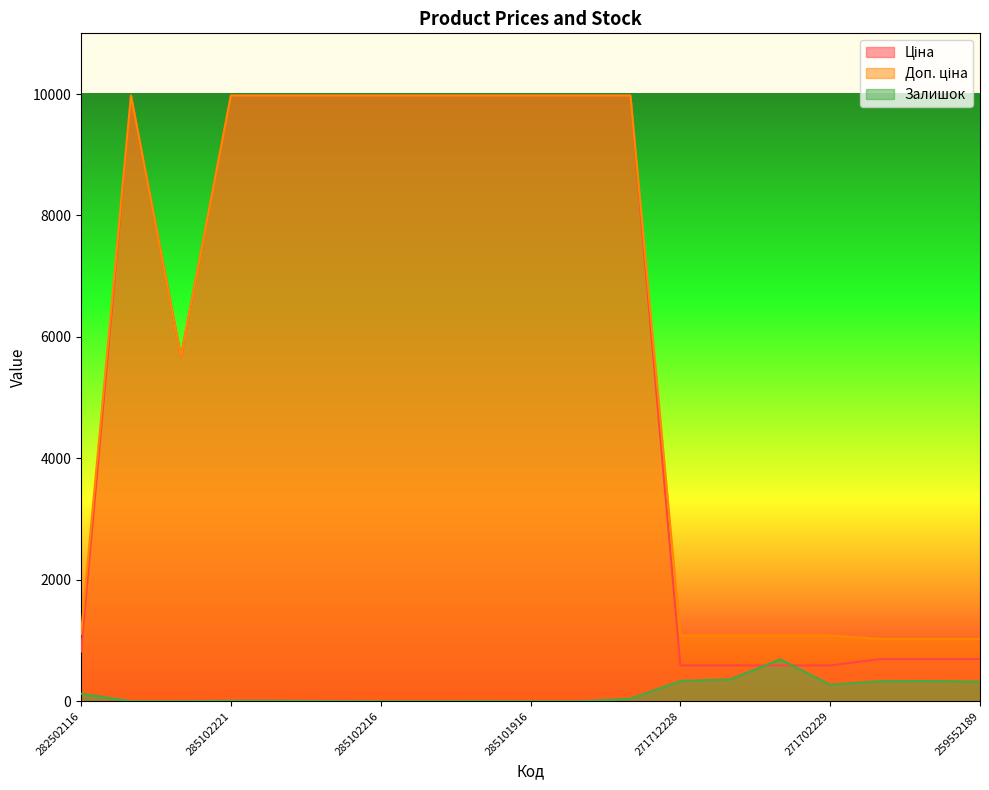

How many lines are shown in the chart?

3